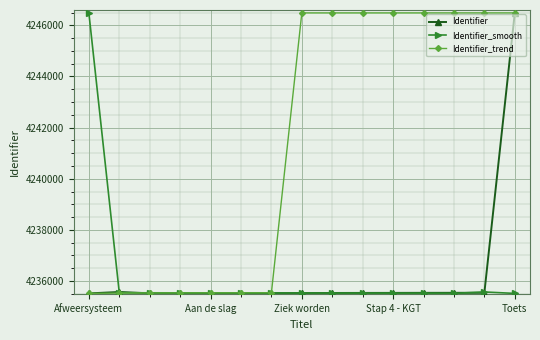

What is the value of the Identifier_trend point at the 6th from the left?

4235539